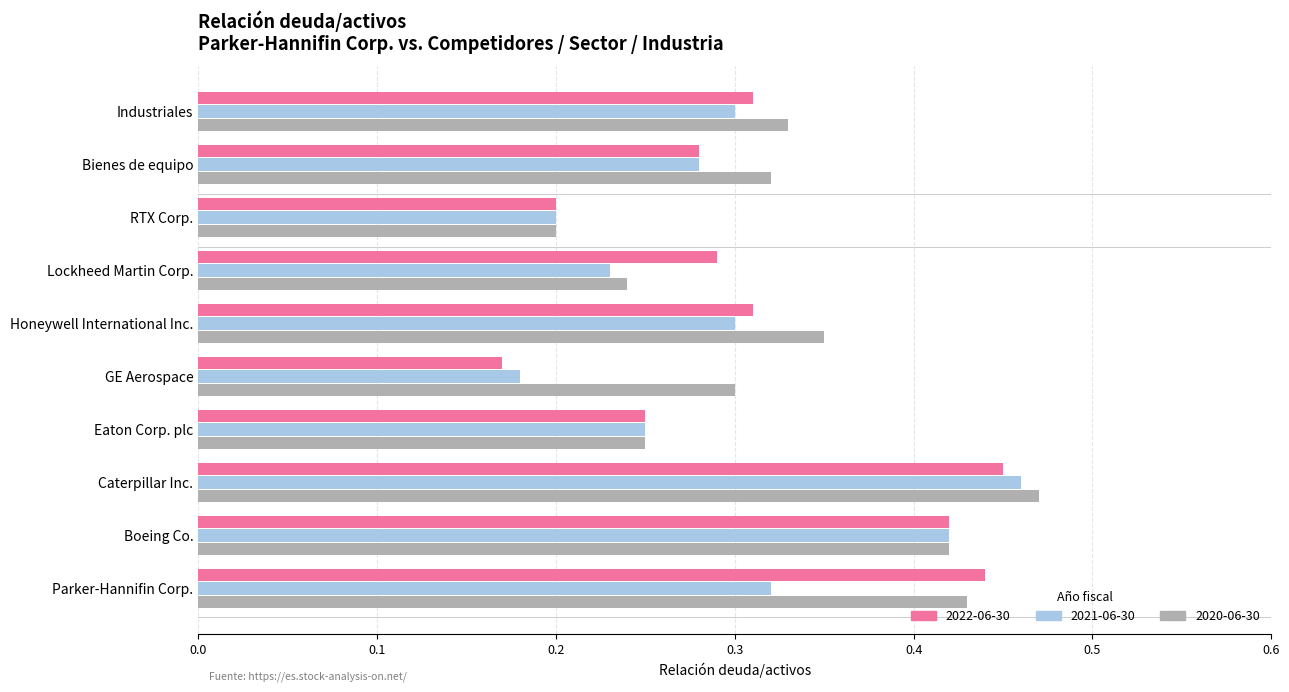

The value of 2020-06-30 at Bienes de equipo is 0.5. True or false?

False